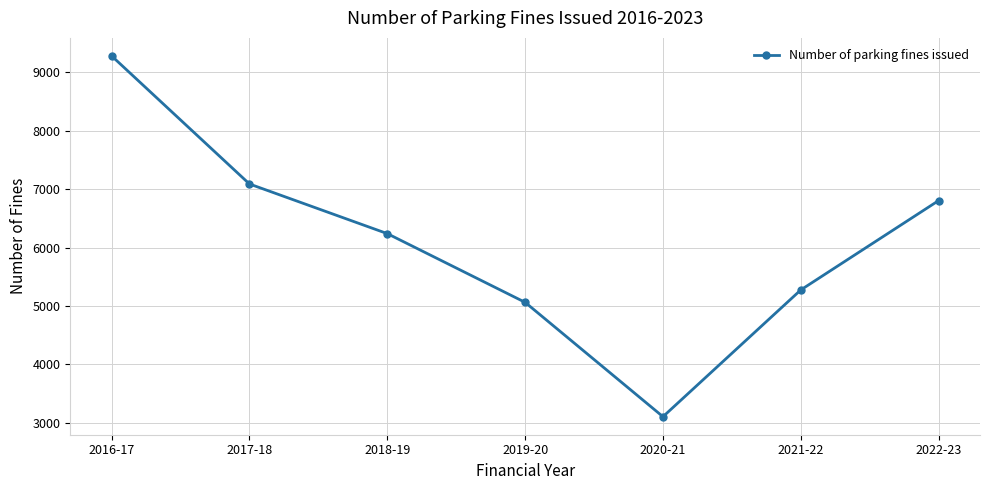

What is the value of the 4th point from the left?

5061